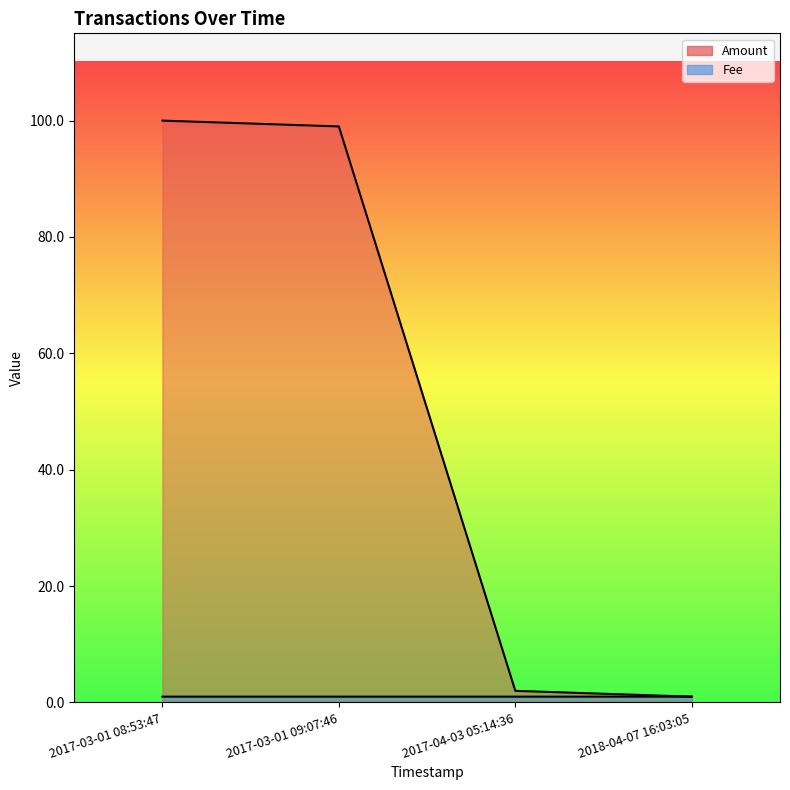

True or false: Amount has more than 1 interior local peaks.

False